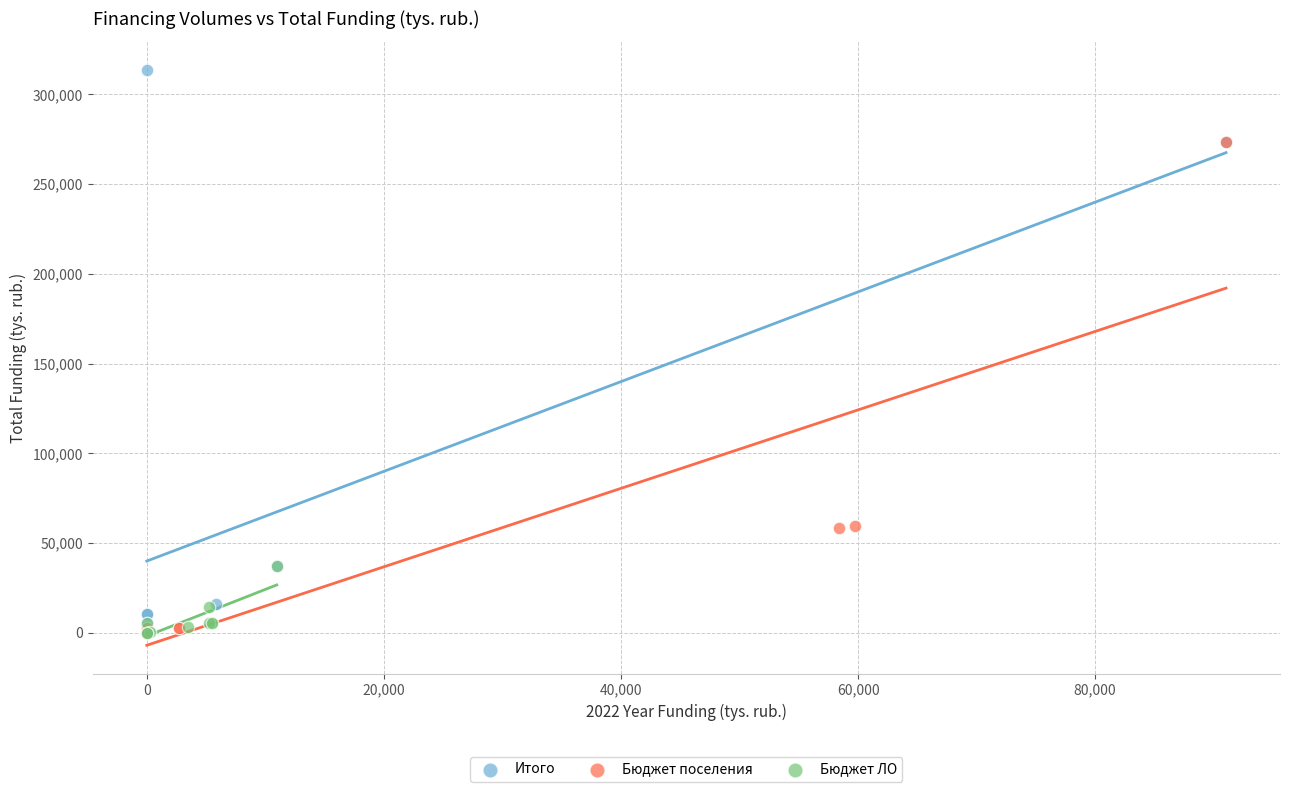

Which series has the widest spread of Y values?

Итого